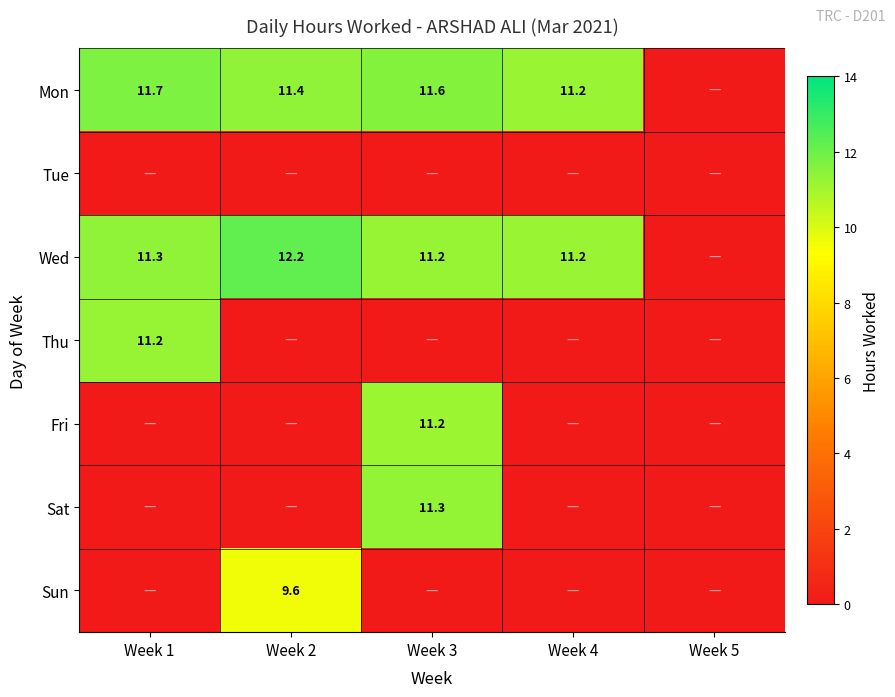

True or false: Fri has a value of 11.2 at Week 3.

True